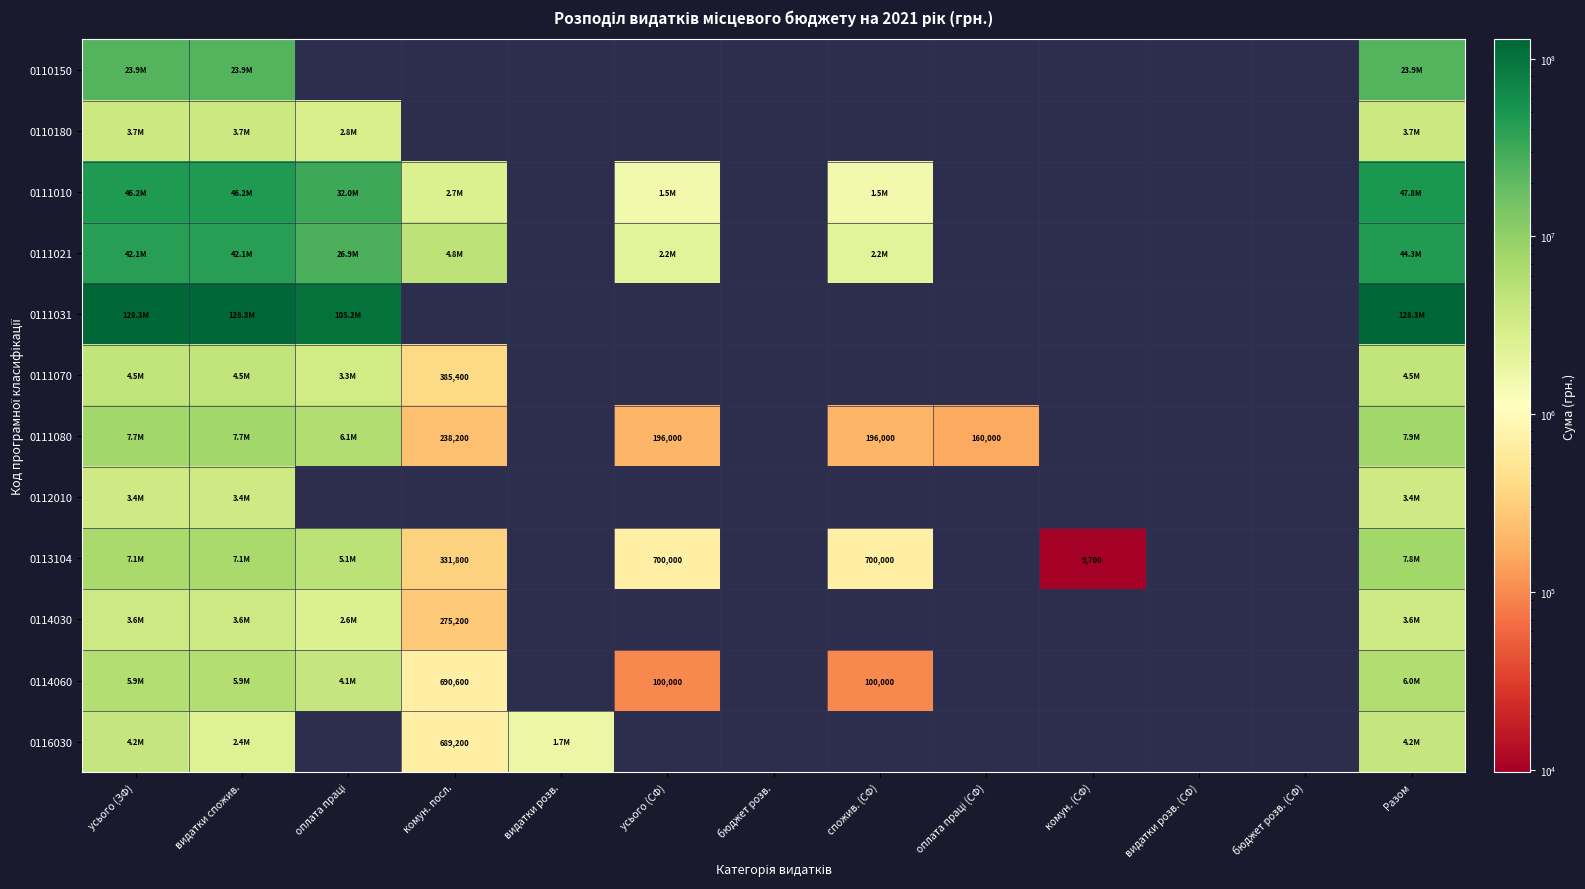

Read the 0111031 value at Разом.

128286300.0